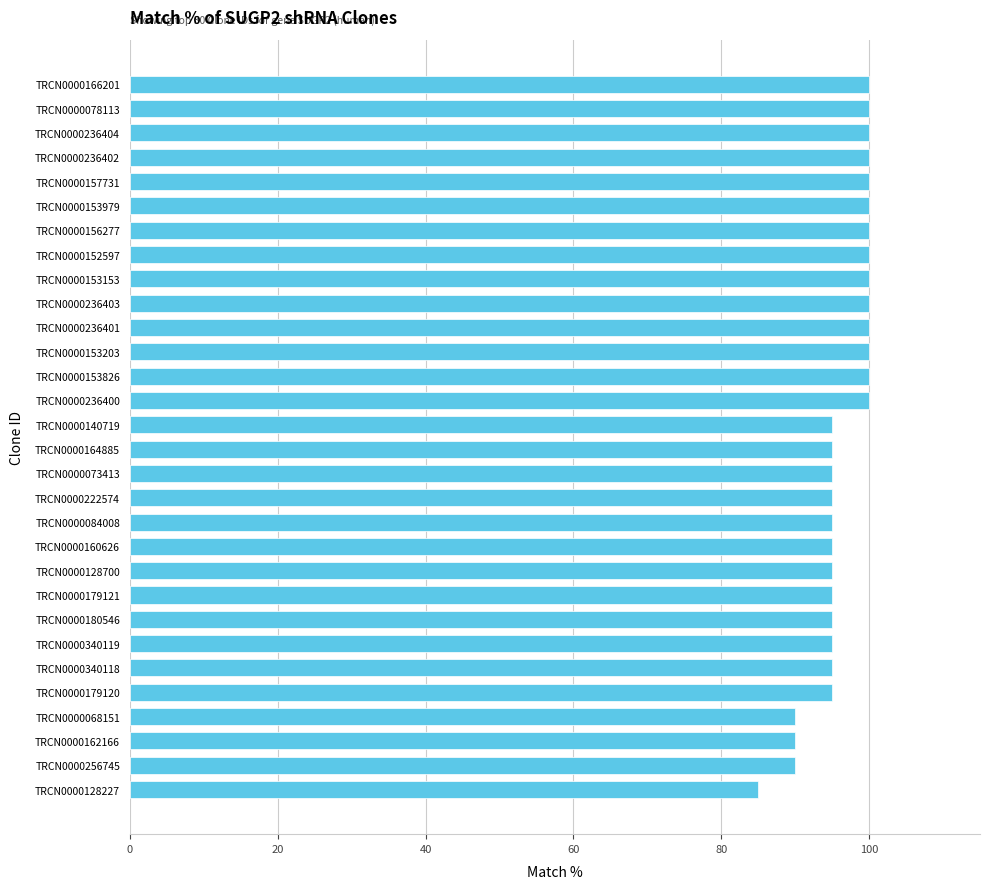

What is the smallest value displayed?

85